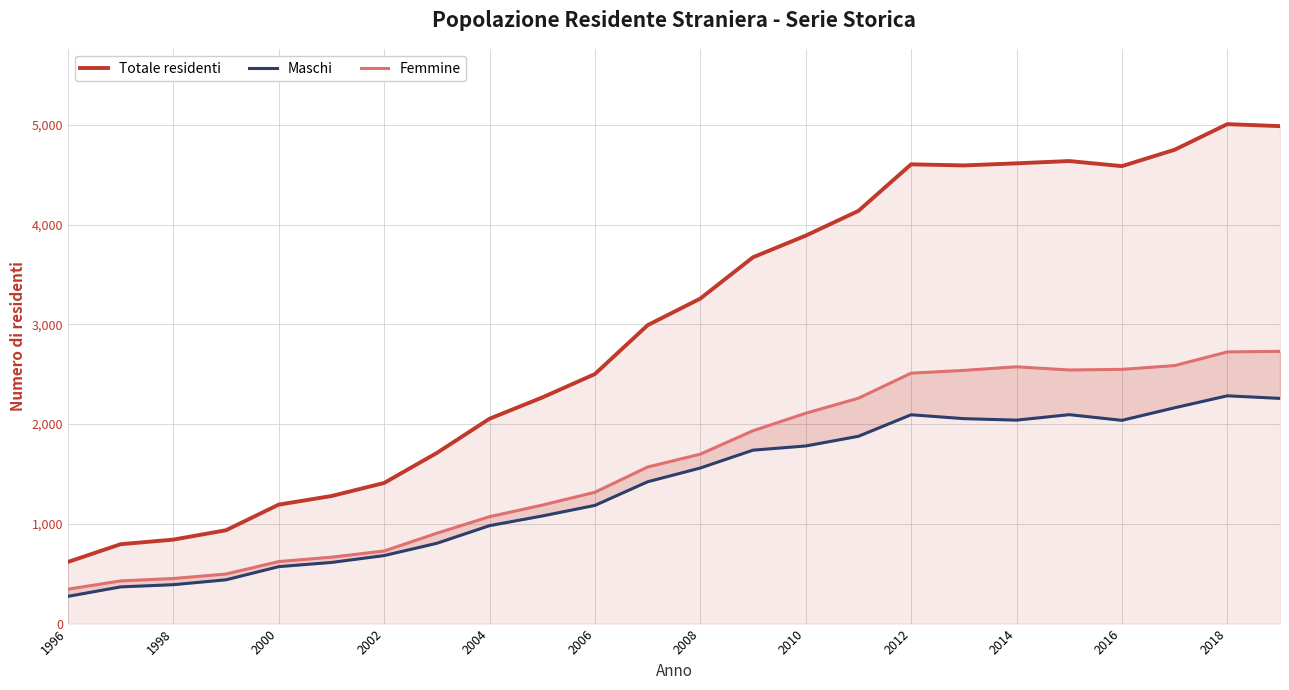

In Maschi, how many points are higher than both neighbors (excluding endpoints)?

3